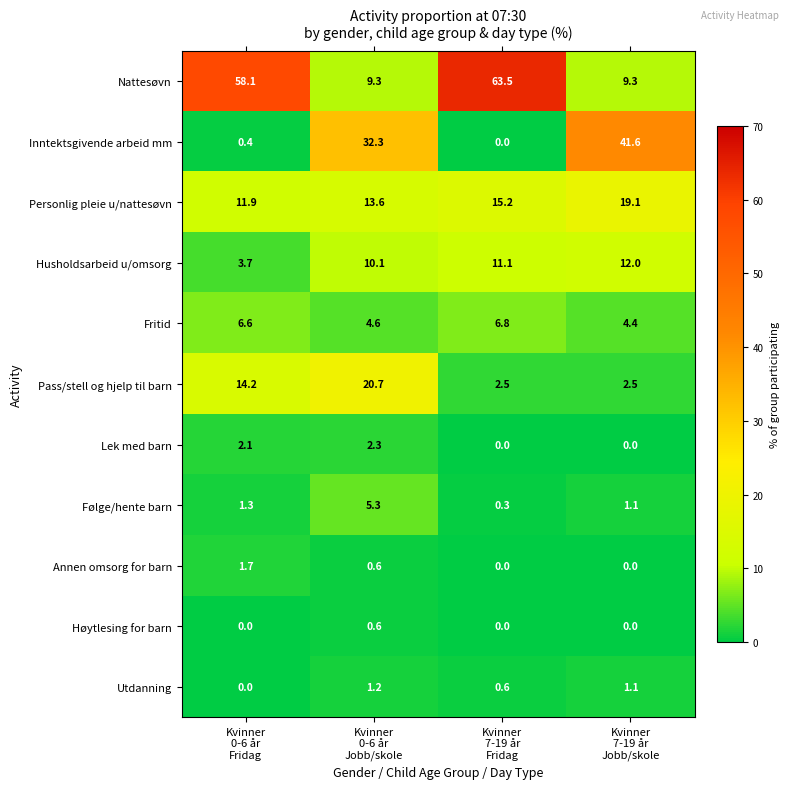

How many values in Høytlesing for barn are above zero?

1